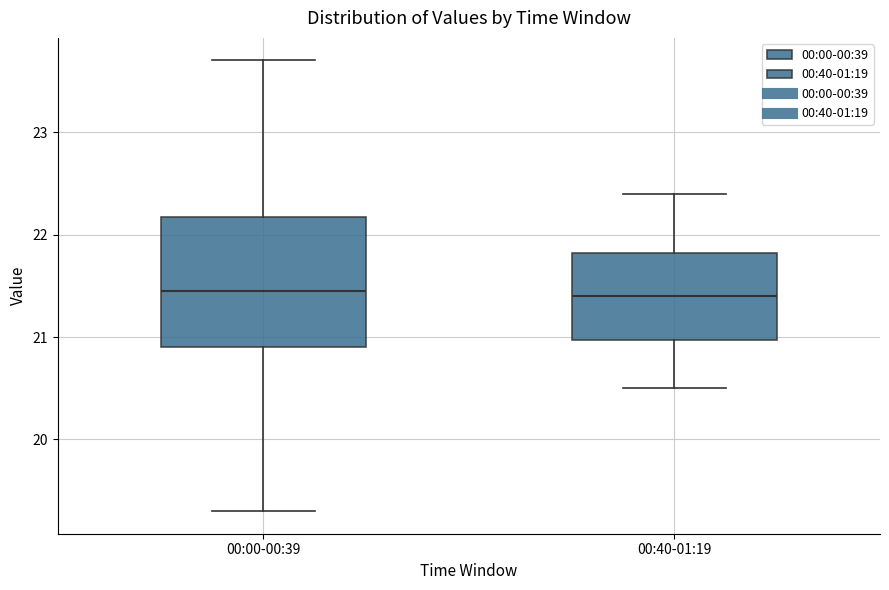

Where does the median line of the box for 00:00-00:39 sit on the y-axis? The values are not printed on the chart, so give them approximately, as read against the axis.

21.5